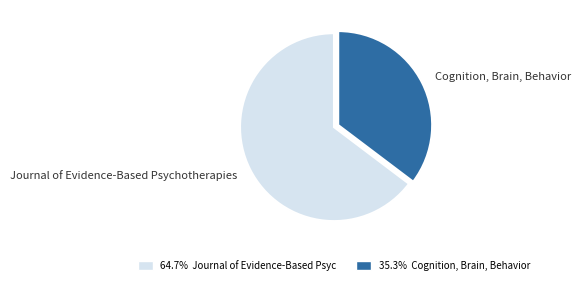

Count the number of slices in the pie.

2